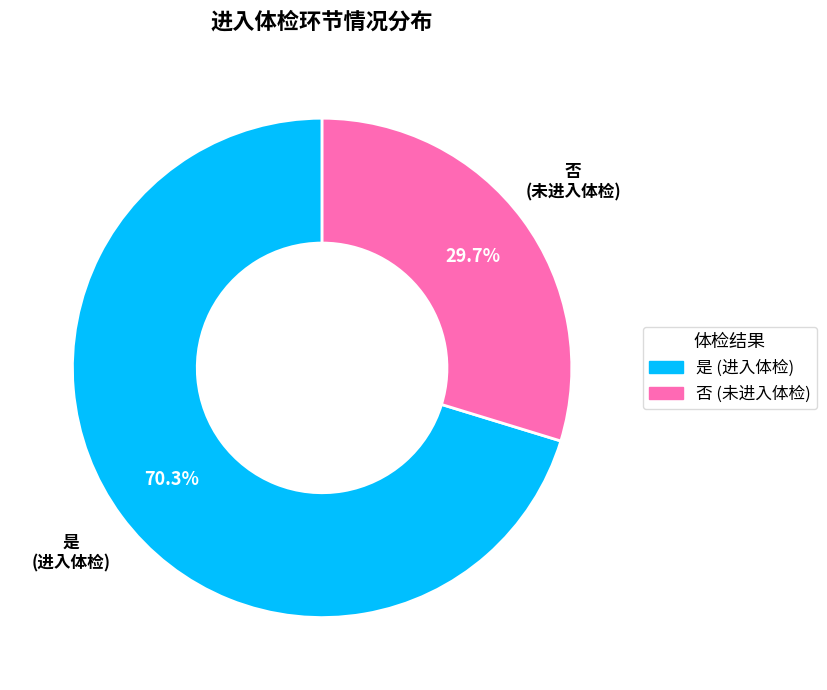

To the nearest percent, what percentage of the pie is 是?

70%